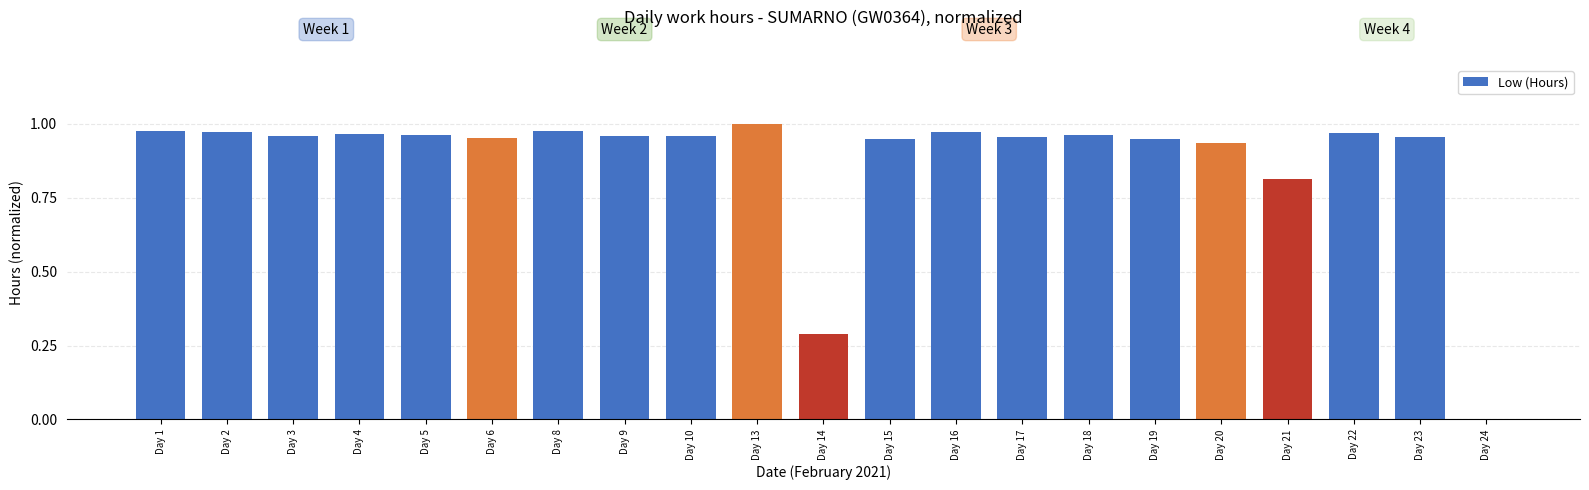

What is the sum of all values?

18.4